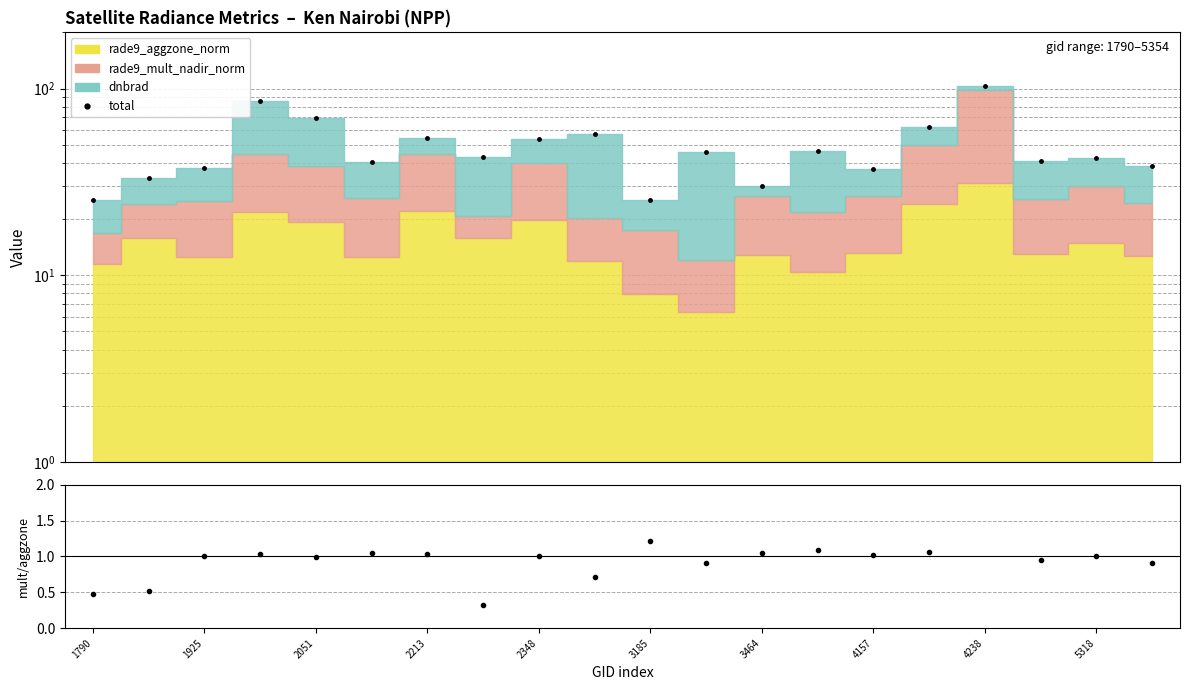

Reading left to right, what are all the values shown in this chart?

total (data points): 25.4	33.4	37.4	85.5	69.8	40.6	54.5	43.2	53.4	57.2	25.4	45.7	30.2	46.1	36.9	61.9	103.8	40.7	42.6	38.6
rade9_mult / rade9_aggzone: 0.5	0.5	1.0	1.0	1.0	1.1	1.0	0.3	1.0	0.7	1.2	0.9	1.1	1.1	1.0	1.1	2.2	1.0	1.0	0.9